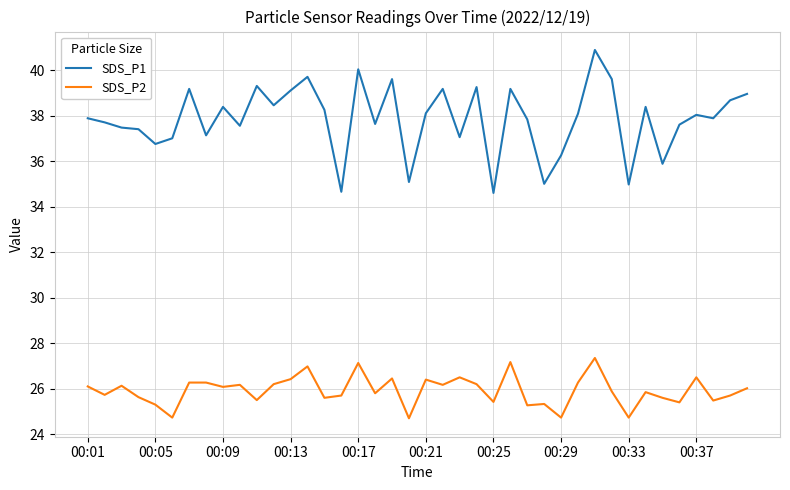

What is the maximum value for SDS_P2?

27.4